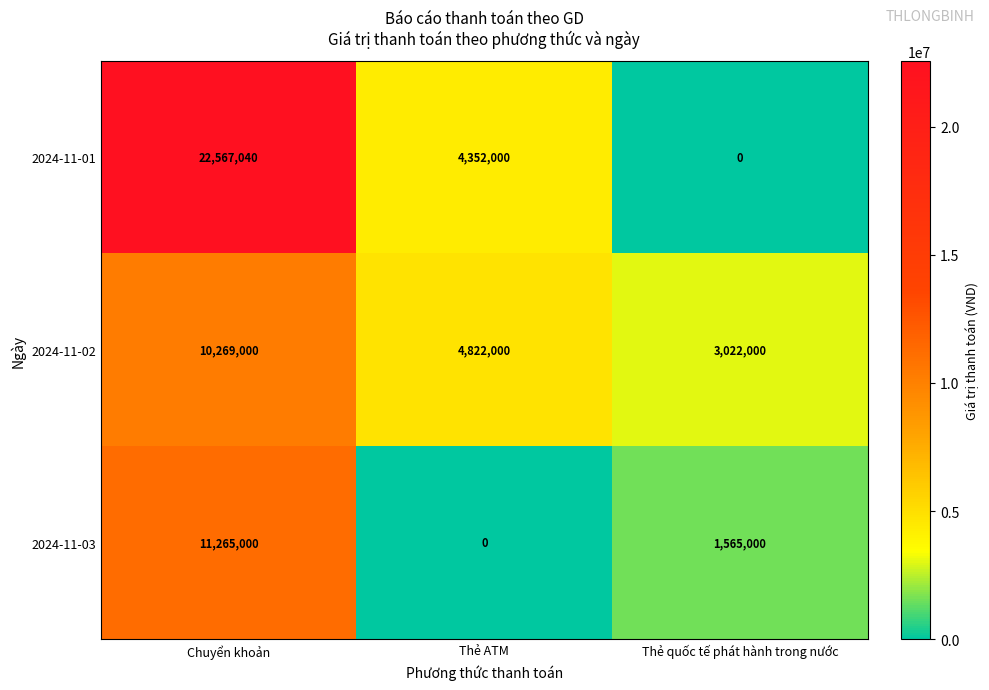

At which category does the chart reach its peak across all series?

Chuyển khoản